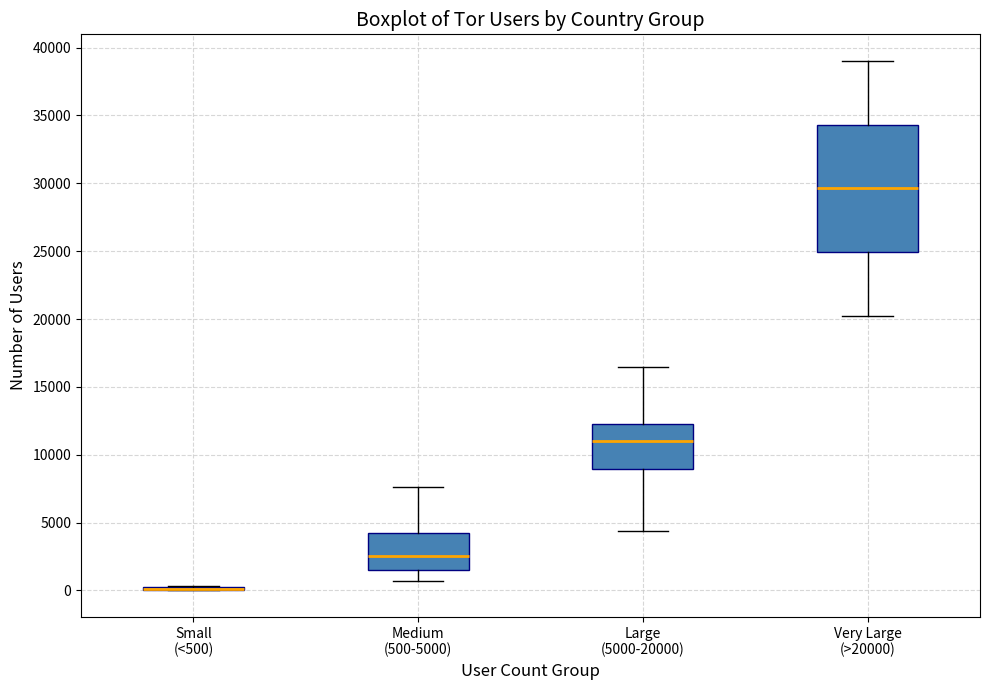

Reading left to right, read every box against the y-axis: the position of its median line, the range the box covers, and the ends of its whiskers. The values are not printed on the chart, so give them approximately, as read against the axis.

Small (<500): box collapsed to a line at 0, whiskers 0 to 500
Medium (500-5000): median 2500, box 1500 to 4000, whiskers 500 to 7500
Large (5000-20000): median 11000, box 9000 to 12500, whiskers 4500 to 16500
Very Large (>20000): median 29500, box 25000 to 34500, whiskers 20500 to 39000